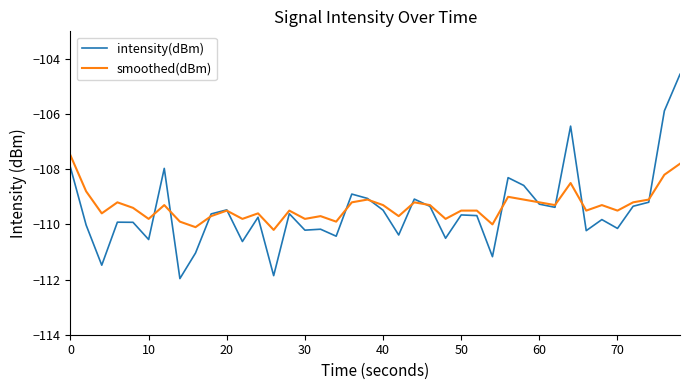

At how many categories does at least one series exceed -109?

9